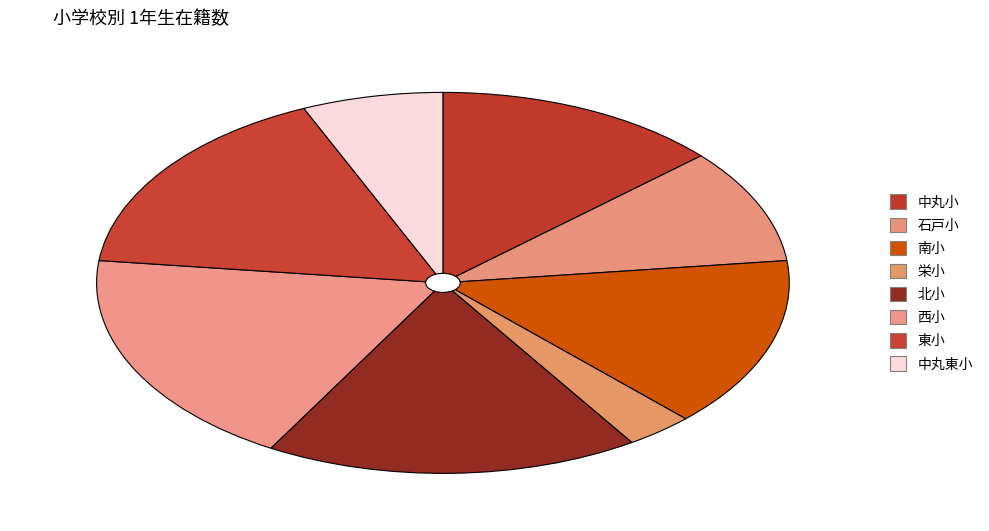

What is the smallest slice in the pie chart?

栄小